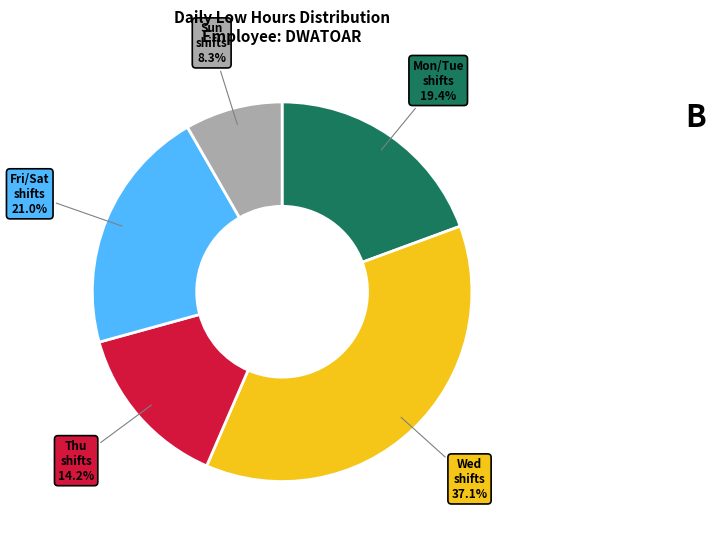

Is there any slice that represents more than half of the pie?

No